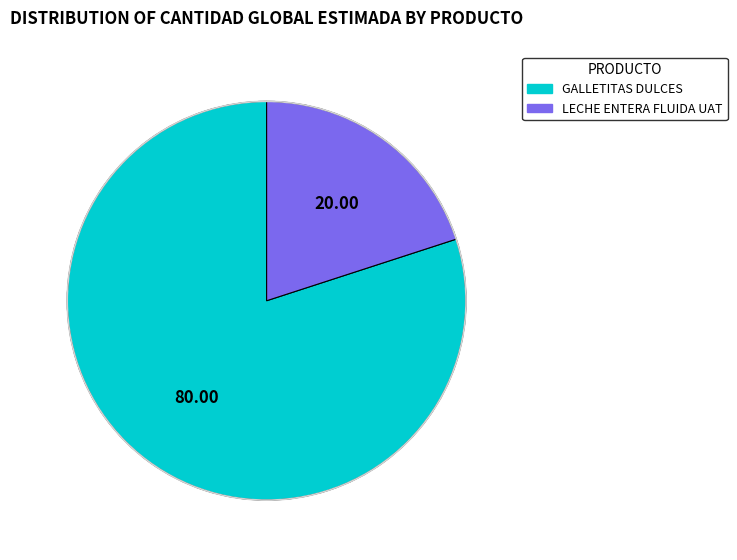

Is the sum of LECHE ENTERA FLUIDA UAT and GALLETITAS DULCES greater than half?

Yes